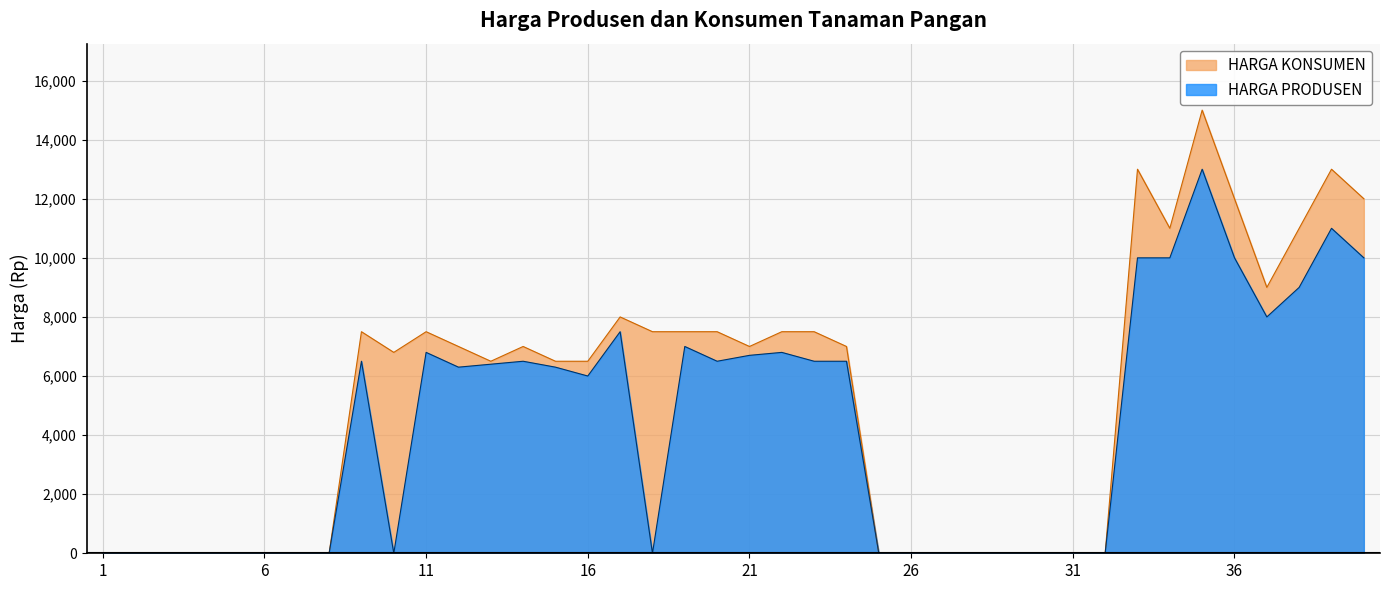

Which category has the lowest value in the HARGA PRODUSEN series?

1